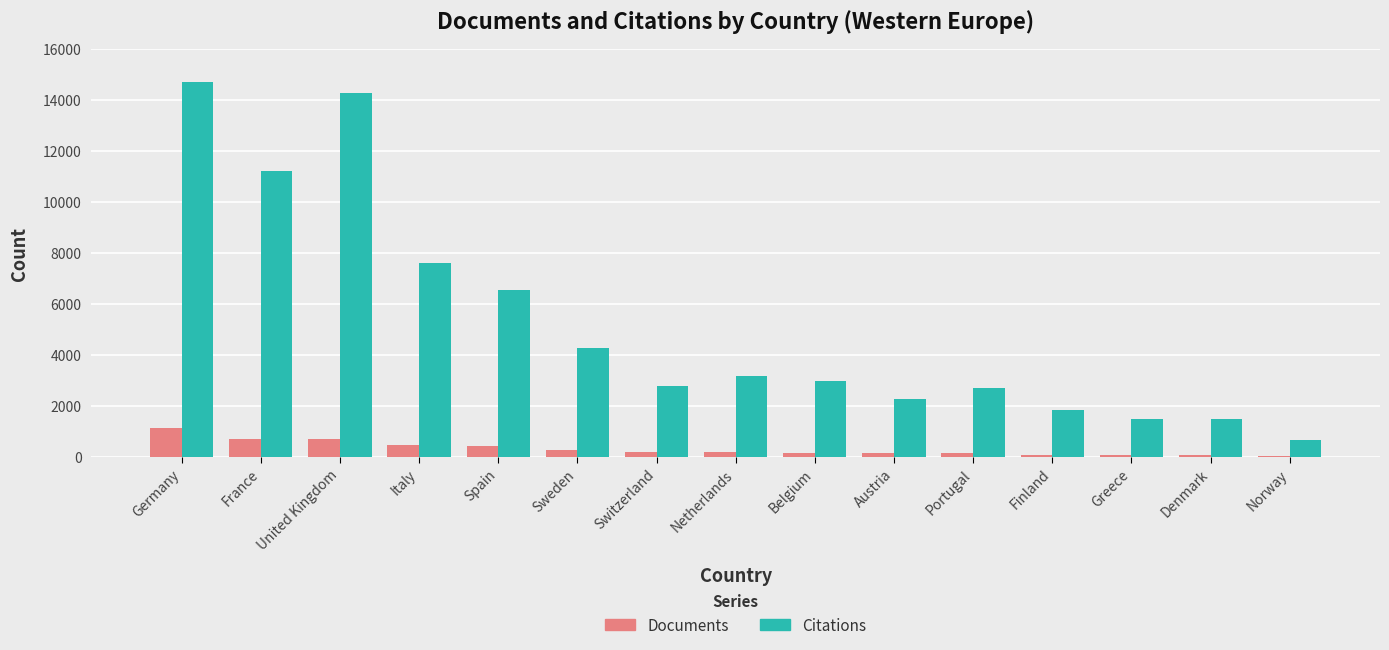

Rank the series by their average value, from highest to lowest.

Citations, Documents